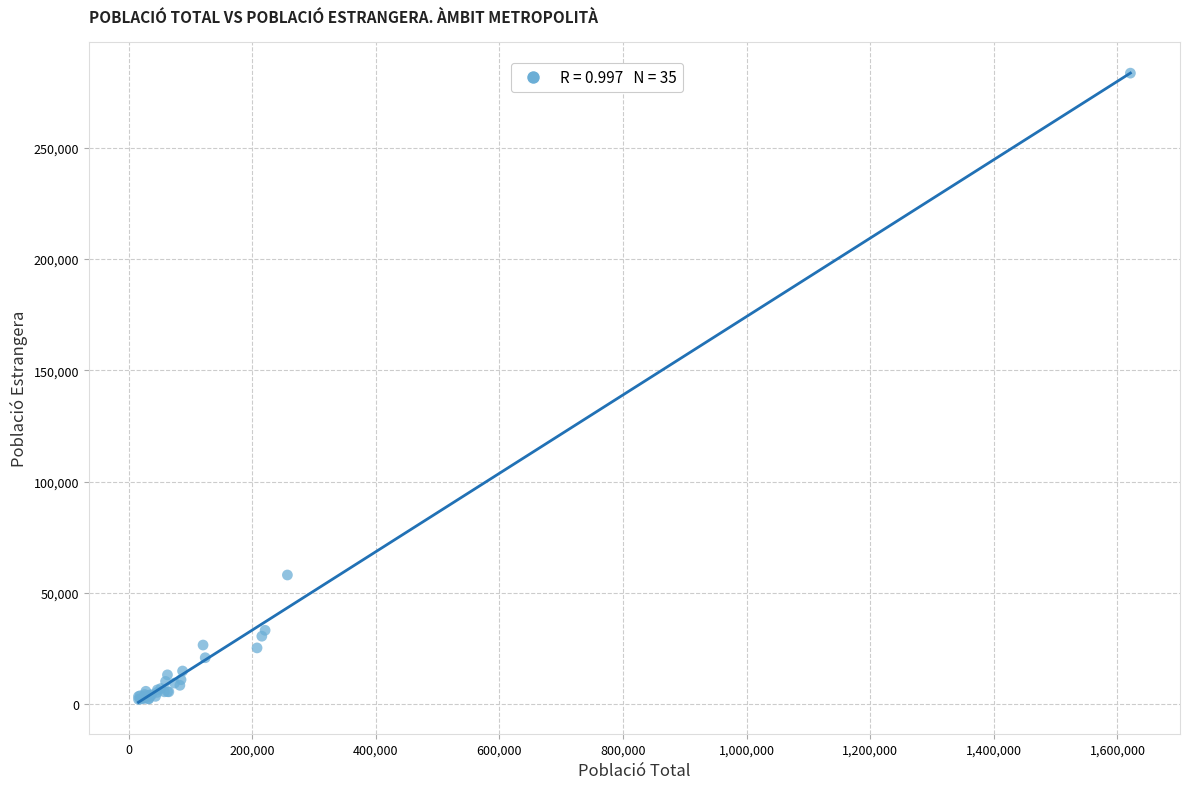

What Y value in the scatter plot is closest to 142846?

58086